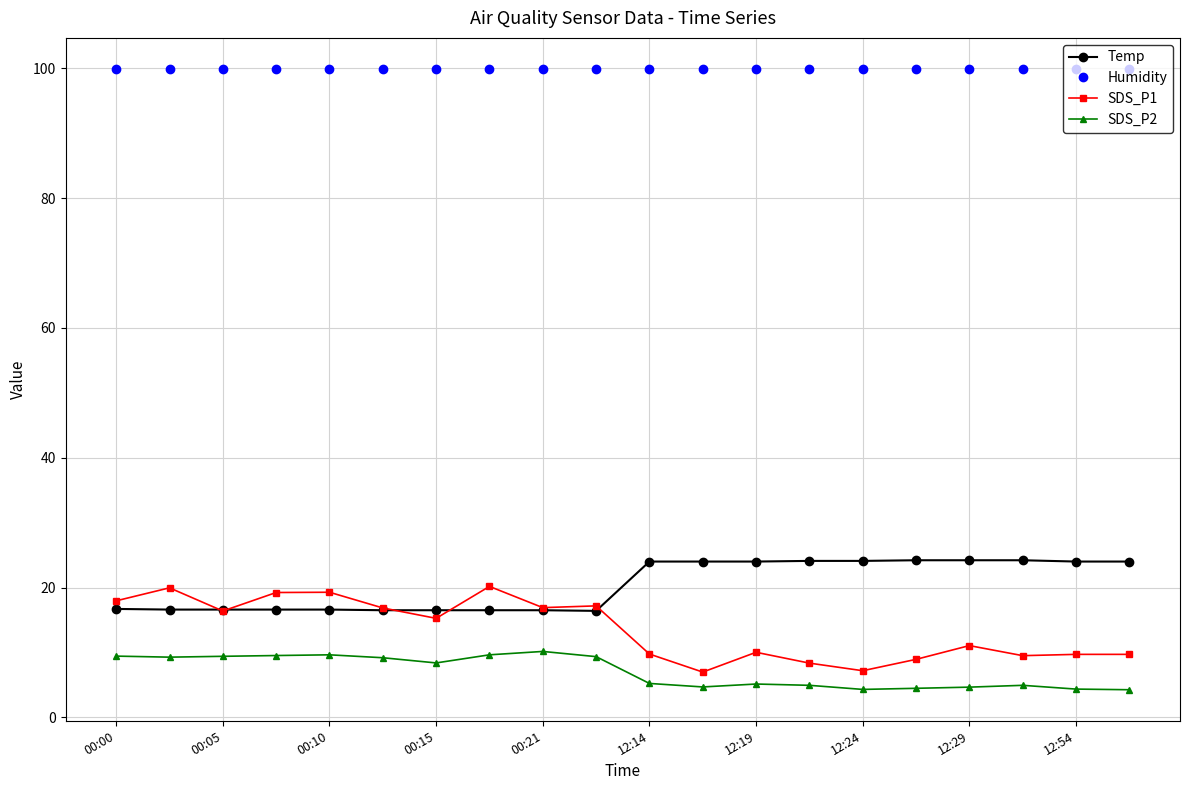

How many data points in Temp are less than 24?

10